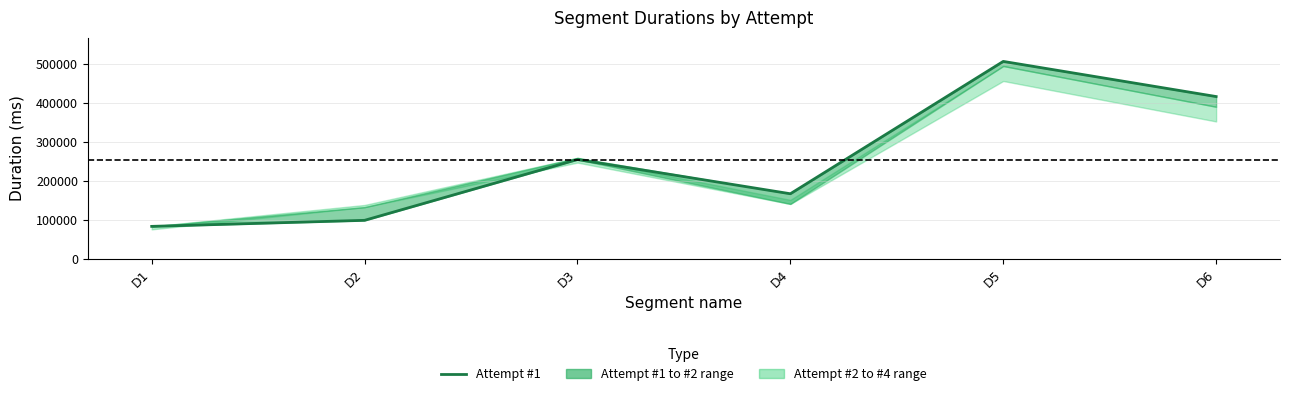

What value does the data have at D6?

415640